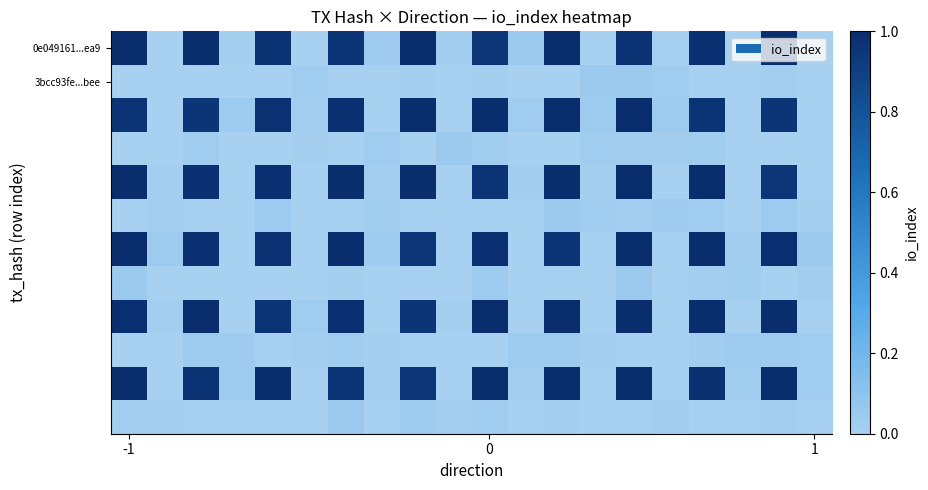

Count the number of categories in the chart.

20